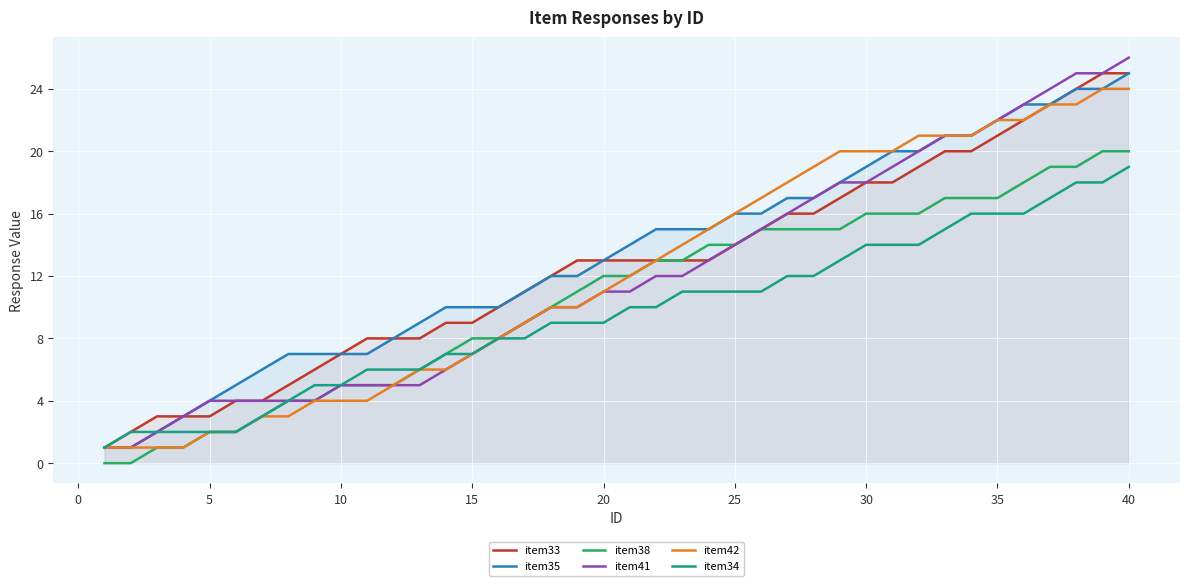

What is the greatest value displayed?

26